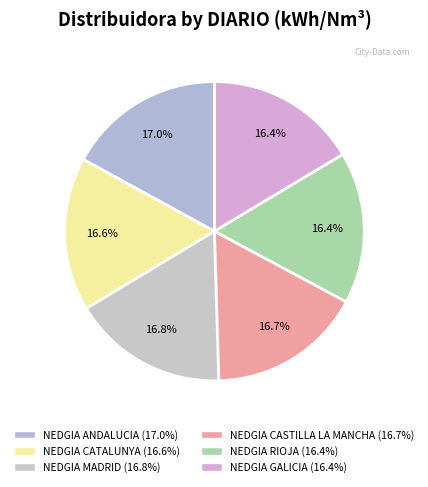

To the nearest percent, what percentage of the pie is NEDGIA CASTILLA LA MANCHA?

17%